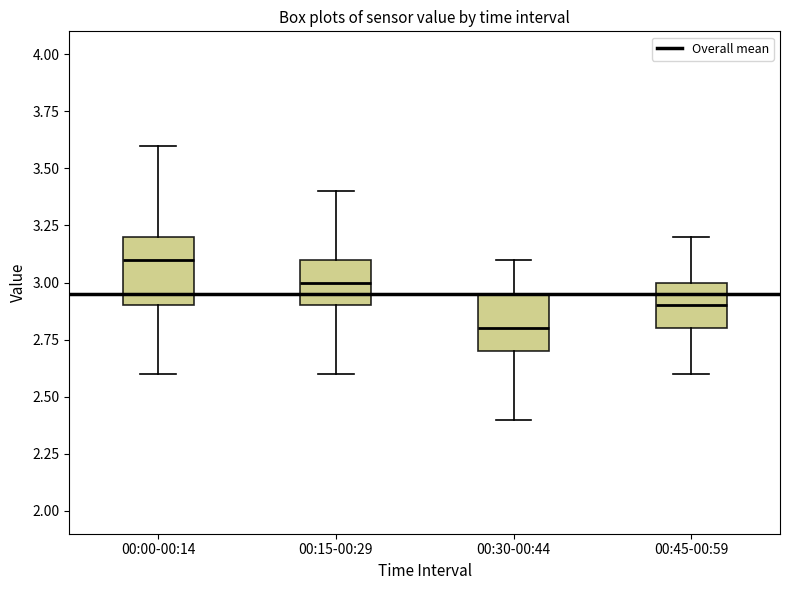

Where does the median line of the box for 00:45-00:59 sit on the y-axis? The values are not printed on the chart, so give them approximately, as read against the axis.

2.90